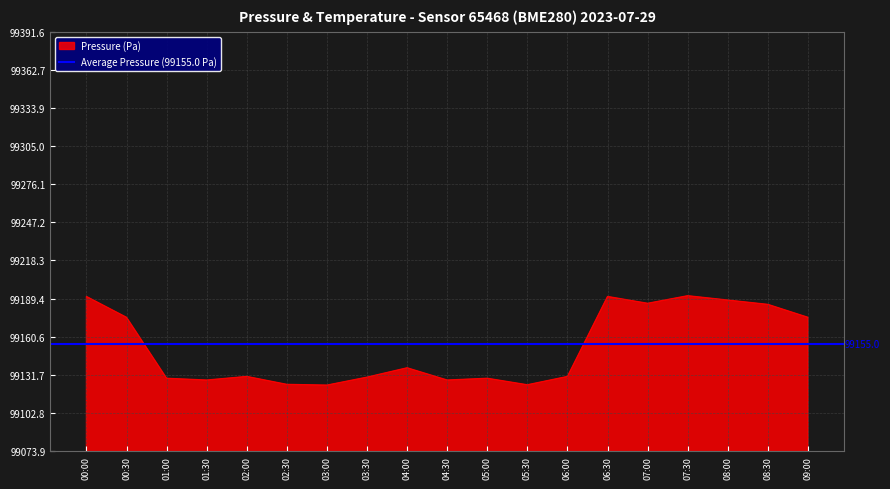

What is the average value?

99152.5